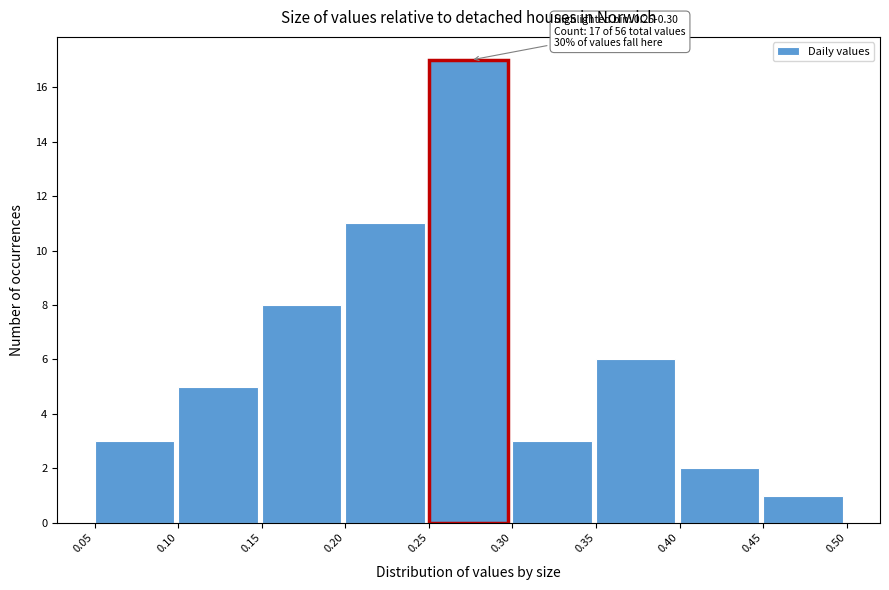

Over which range of the x-axis is the bar tallest?

0.25 to 0.30